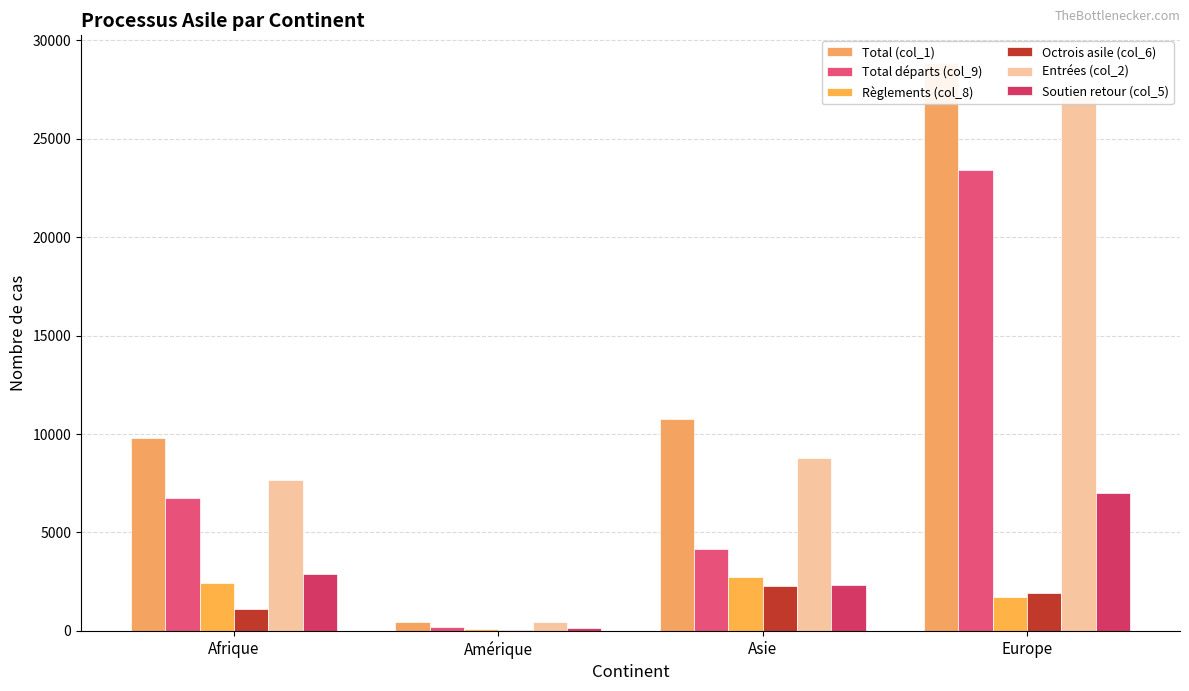

What is the smallest value displayed?

49